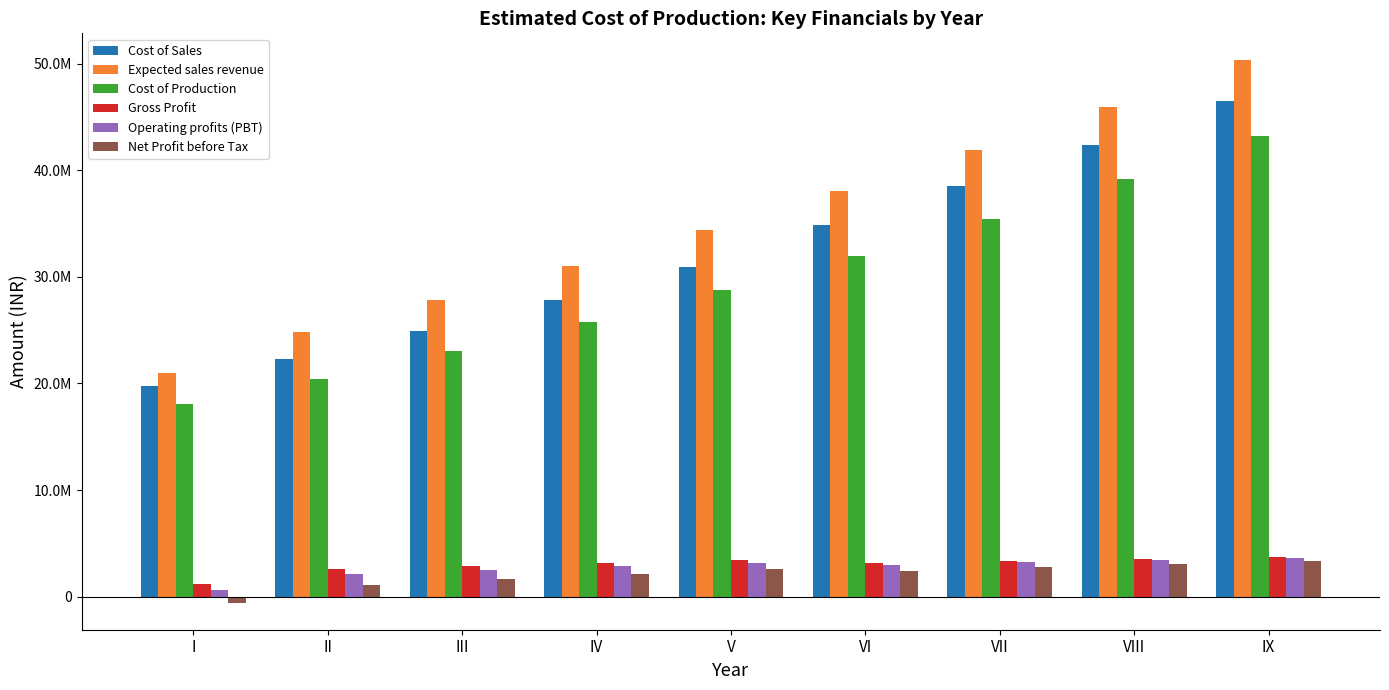

Where is Net Profit before Tax nearest to the value 1391076?

II